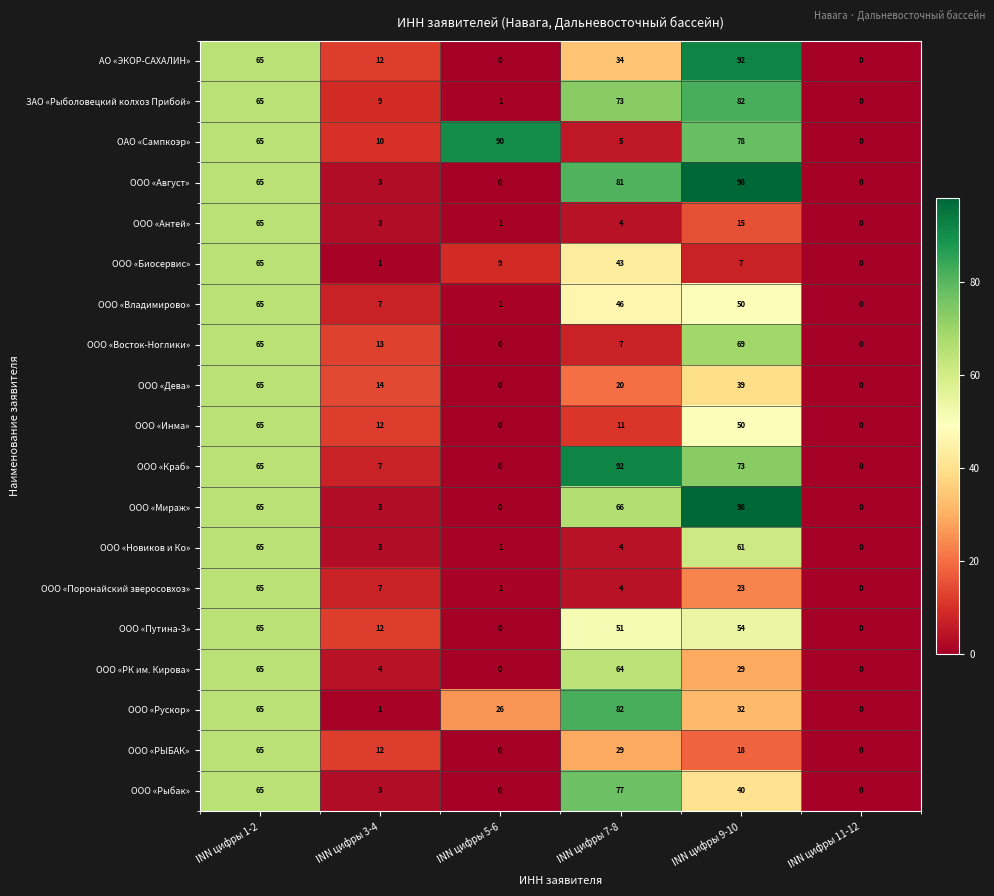

How many distinct data groups are displayed?

19